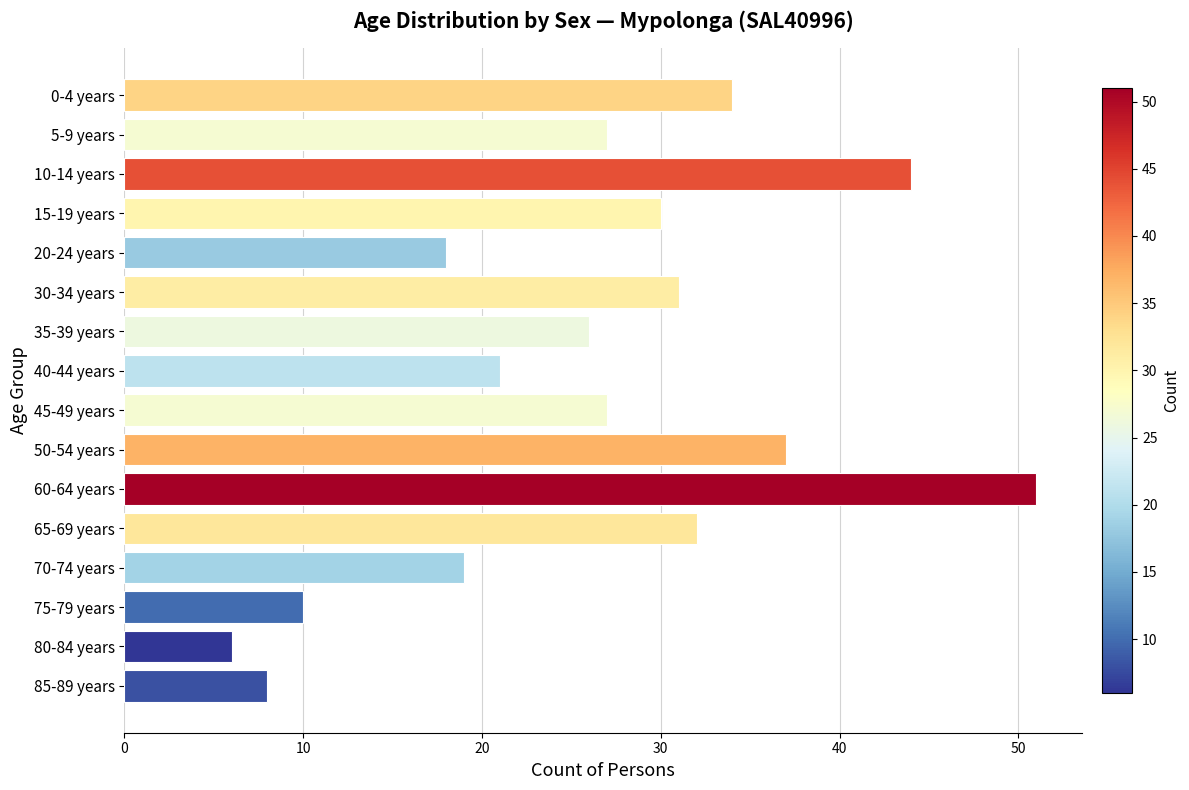

What is the maximum value shown in the chart?

51